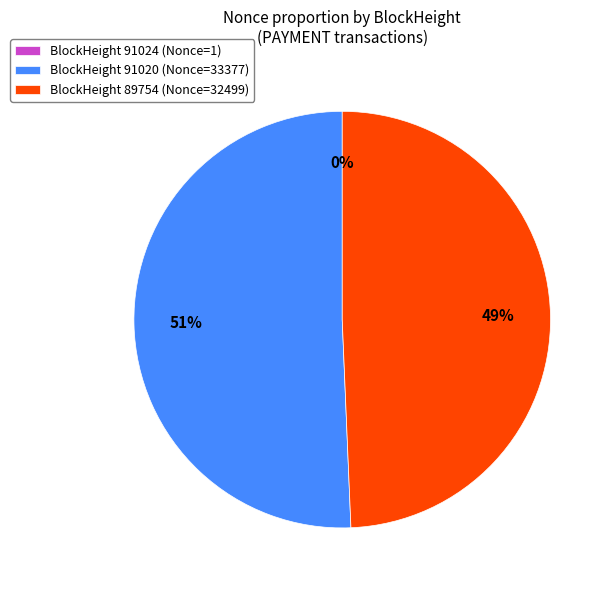

Which category has the biggest portion of the pie?

BlockHeight 91020 (Nonce=33377)